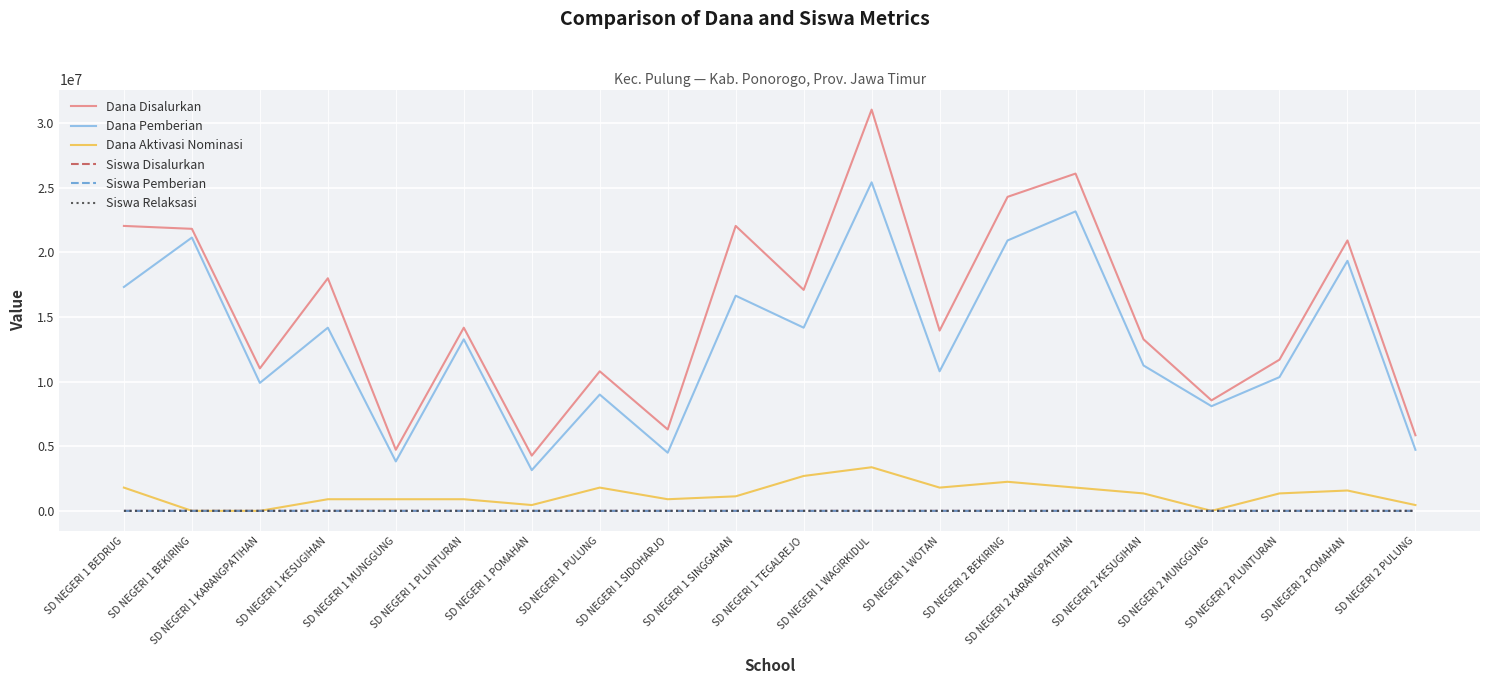

Which series has the largest total across all categories?

Dana Disalurkan